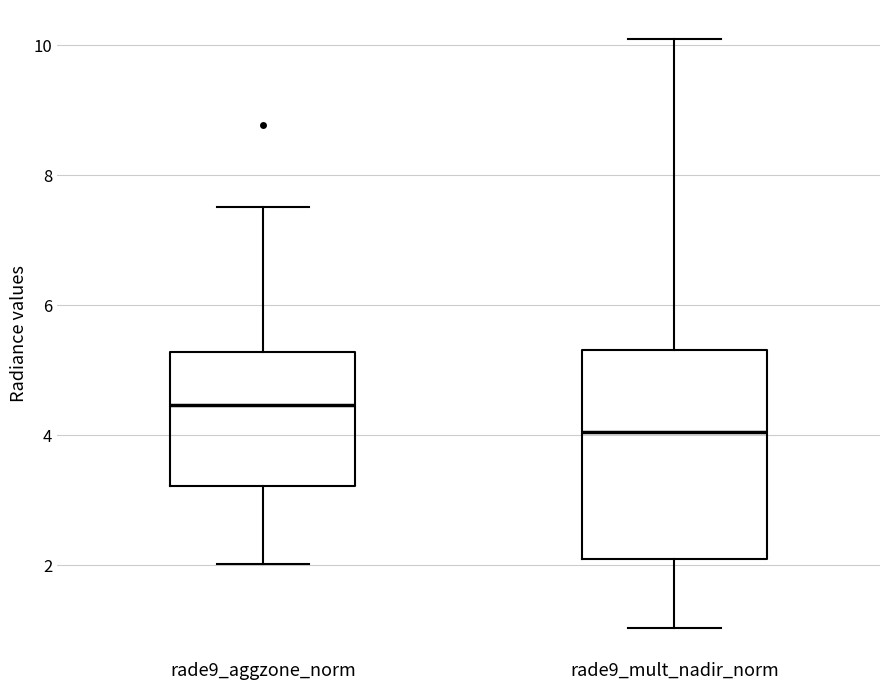

Where is the upper edge of the box for rade9_mult_nadir_norm on the y-axis? The values are not printed on the chart, so give them approximately, as read against the axis.

5.4